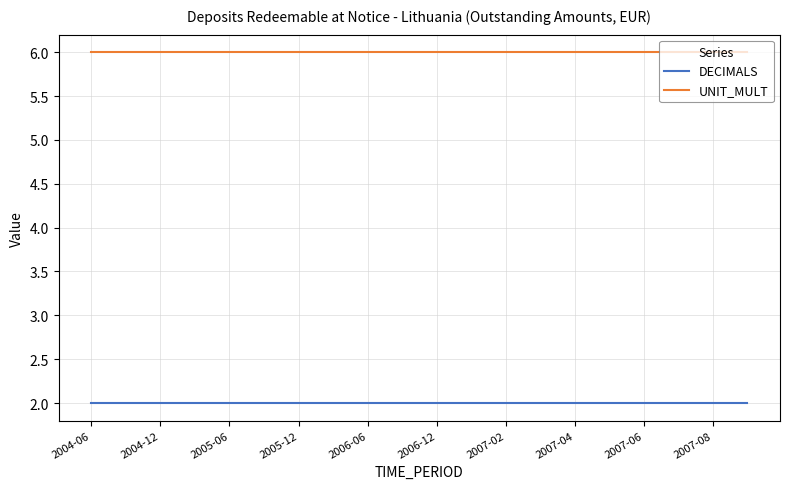

Count the number of data series in this chart.

2